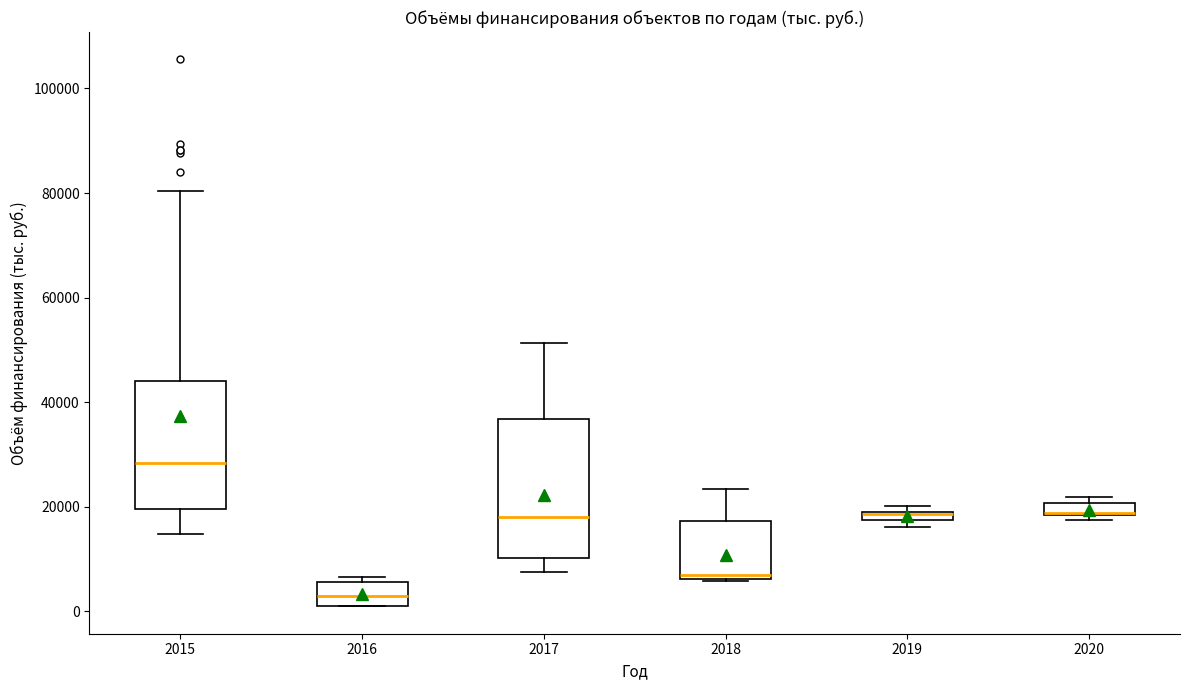

Where does the median line of the box at x = 2017 sit on the y-axis? The values are not printed on the chart, so give them approximately, as read against the axis.

18000